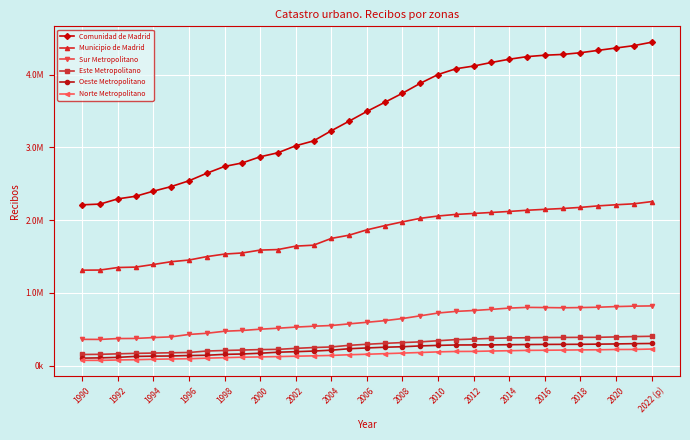

What is the difference between the maximum and minimum values in the Oeste Metropolitano series?

201226